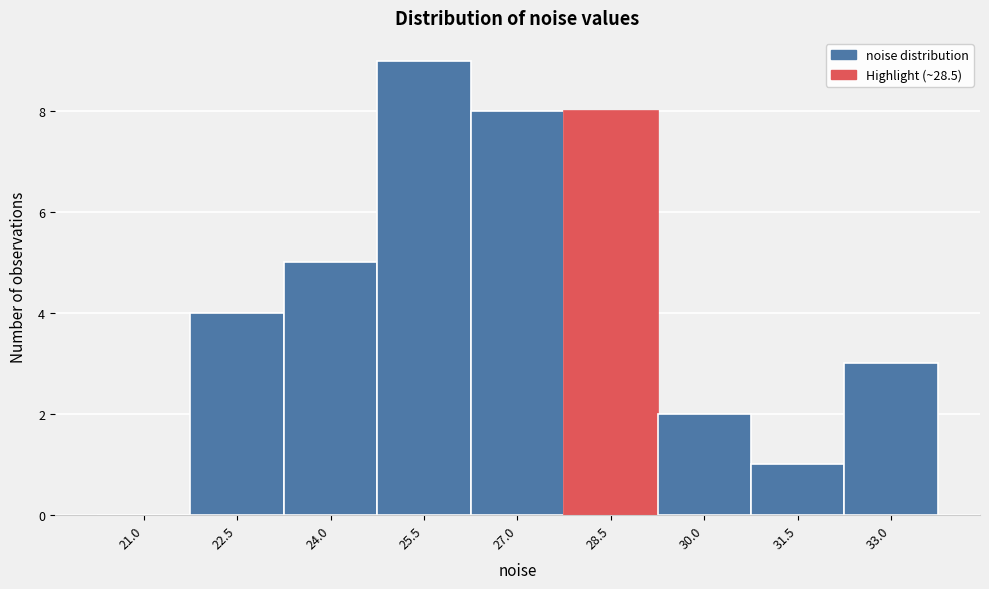

Reading left to right, extract all data points from this chart.

21.0=0	22.5=4	24.0=5	25.5=9	27.0=8	28.5=8	30.0=2	31.5=1	33.0=3